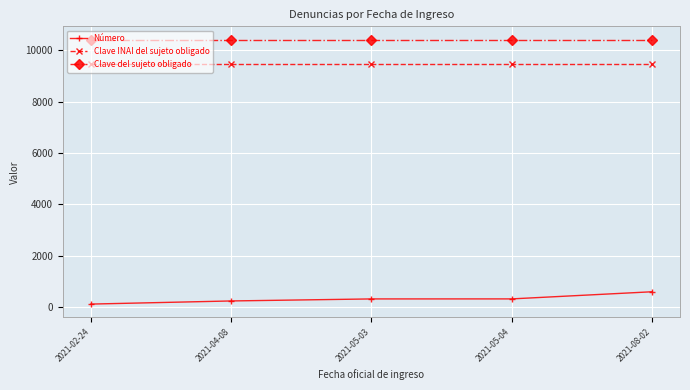

What is the maximum value for Clave INAI del sujeto obligado?

9451